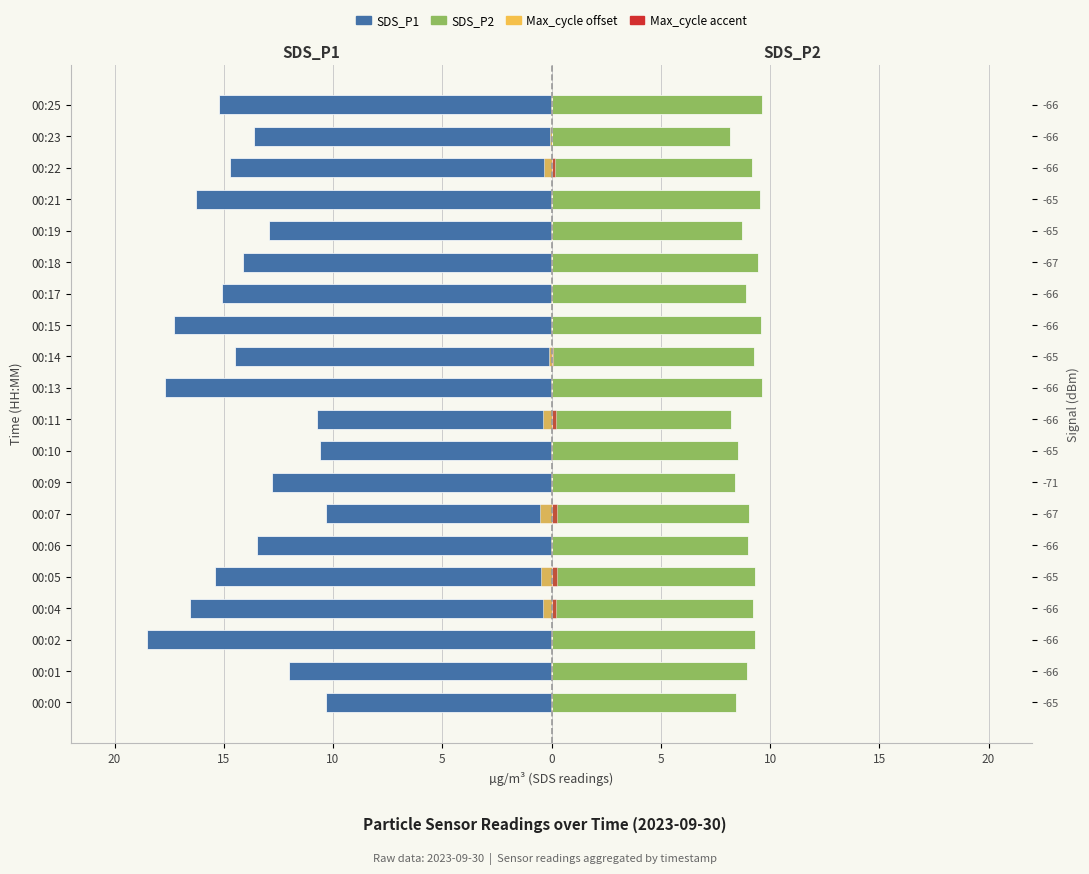

What is the minimum value shown in the chart?

-18.5